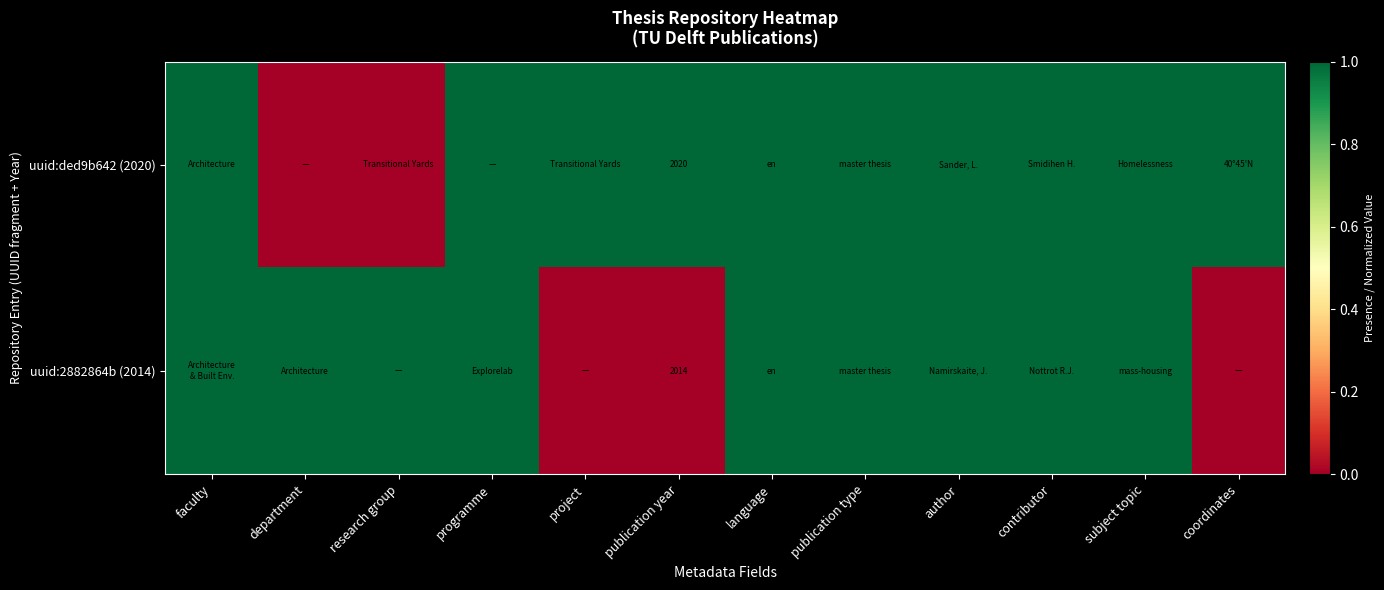

Which series has the largest total across all categories?

uuid:ded9b642 (2020)